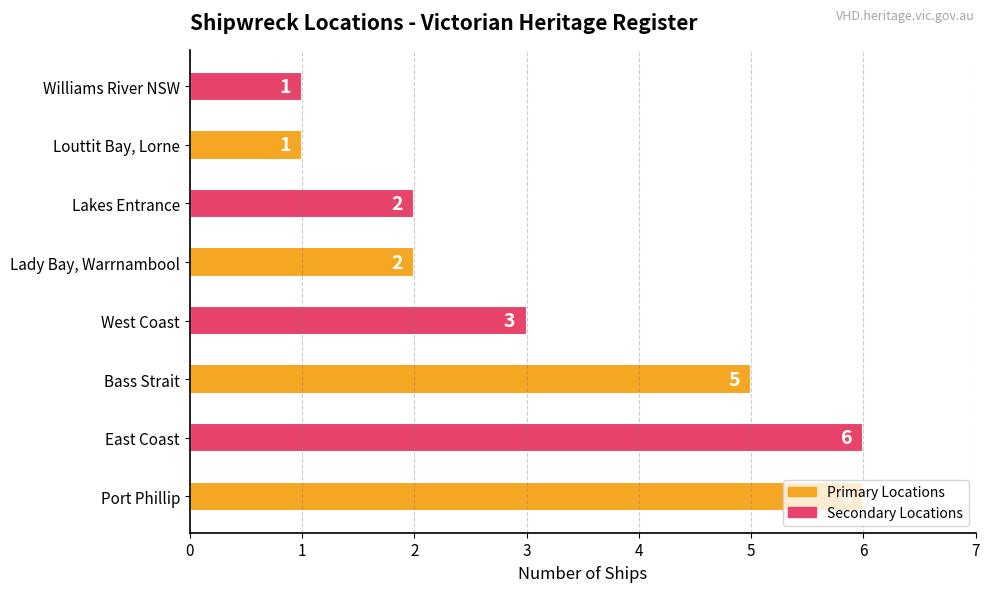

What is the ratio of the value at West Coast to the value at Lakes Entrance?

1.5